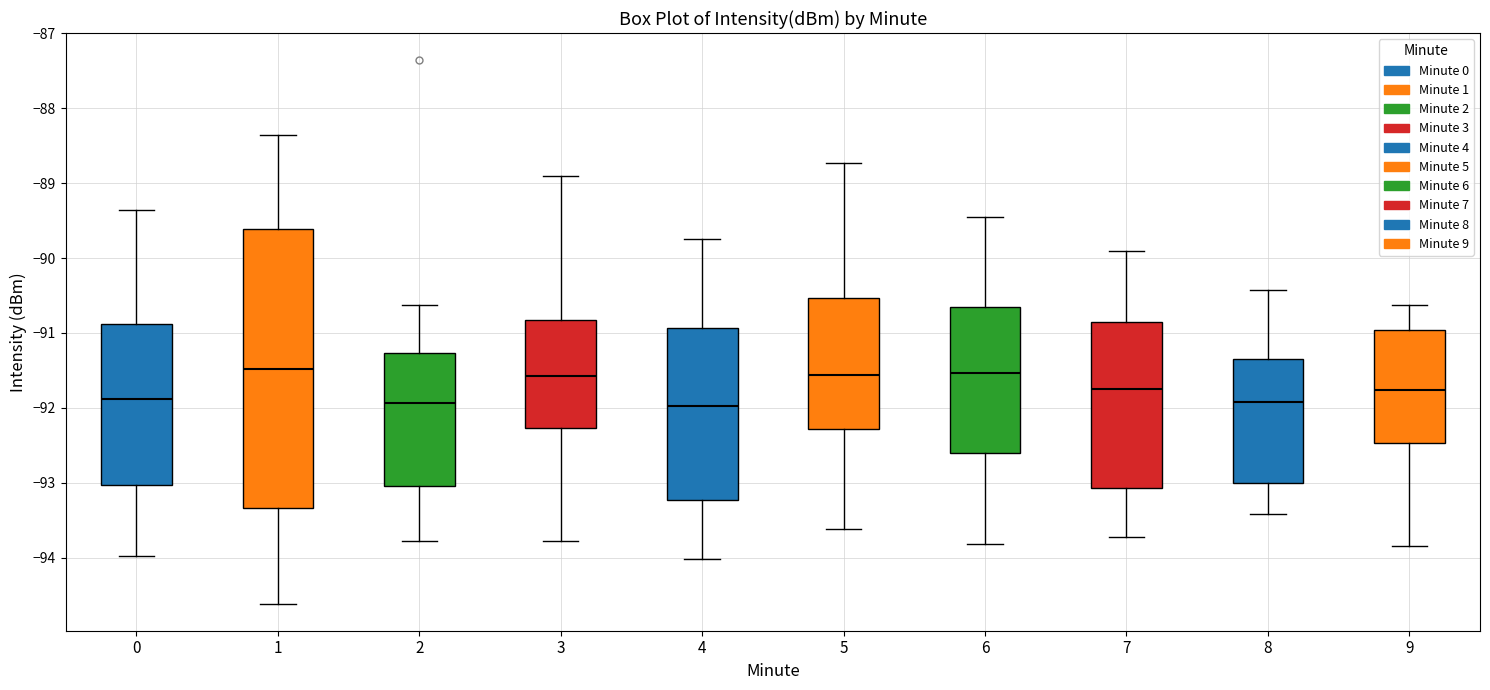

Reading left to right, read every box against the y-axis: the position of its median line, the range the box covers, and the ends of its whiskers. The values are not printed on the chart, so give them approximately, as read against the axis.

0: median -91.9, box -93.0 to -90.9, whiskers -94.0 to -89.4
1: median -91.5, box -93.3 to -89.6, whiskers -94.6 to -88.4
2: median -91.9, box -93.0 to -91.3, whiskers -93.8 to -90.6
3: median -91.6, box -92.3 to -90.8, whiskers -93.8 to -88.9
4: median -92.0, box -93.2 to -90.9, whiskers -94.0 to -89.7
5: median -91.6, box -92.3 to -90.5, whiskers -93.6 to -88.7
6: median -91.5, box -92.6 to -90.7, whiskers -93.8 to -89.4
7: median -91.7, box -93.1 to -90.8, whiskers -93.7 to -89.9
8: median -91.9, box -93.0 to -91.4, whiskers -93.4 to -90.4
9: median -91.8, box -92.5 to -91.0, whiskers -93.8 to -90.6